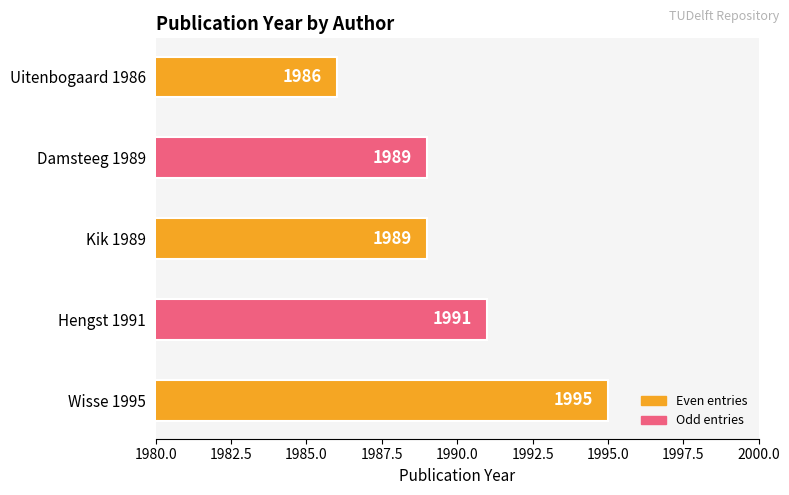

Reading top to bottom, extract all data points from this chart.

1986	1989	1989	1991	1995